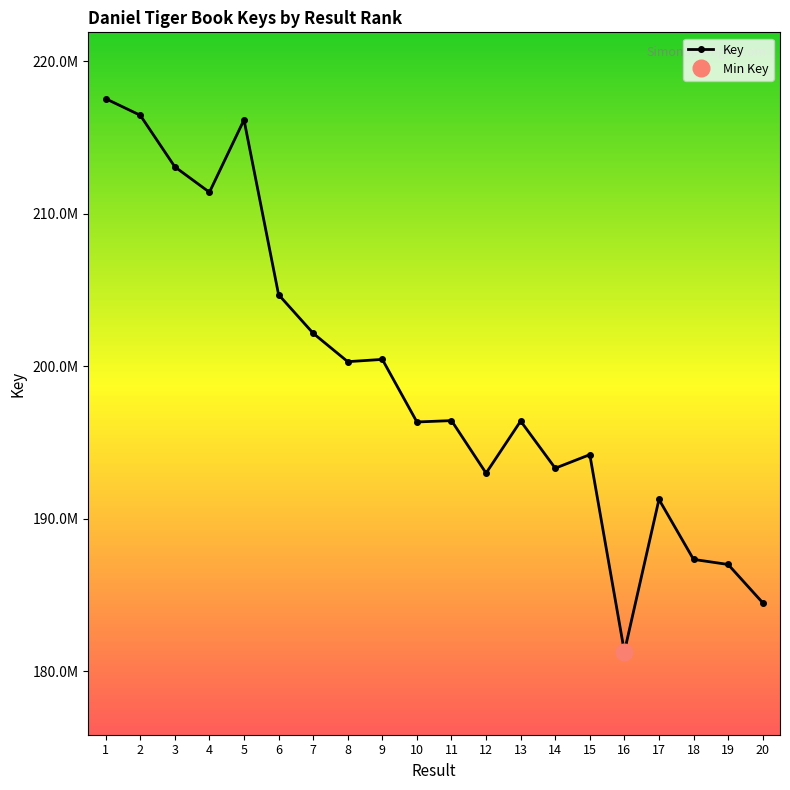

The value at 4 is 305378896. True or false?

False